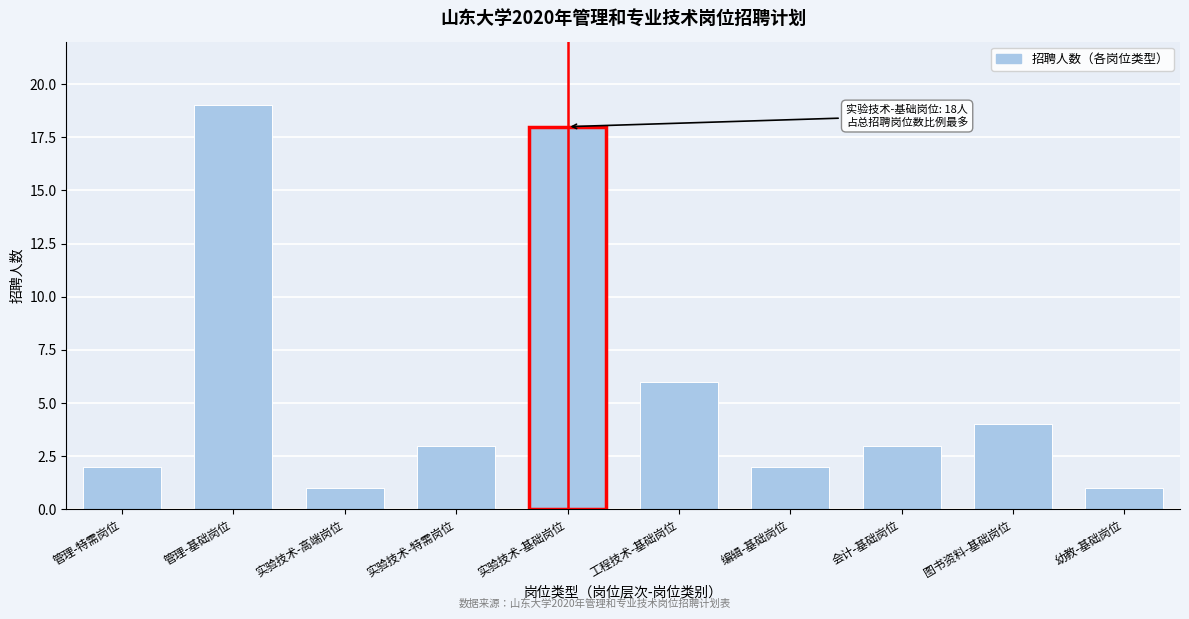

Reading left to right, list all the values displayed in this chart.

管理-特需岗位=2	管理-基础岗位=19	实验技术-高端岗位=1	实验技术-特需岗位=3	实验技术-基础岗位=18	工程技术-基础岗位=6	编辑-基础岗位=2	会计-基础岗位=3	图书资料-基础岗位=4	幼教-基础岗位=1